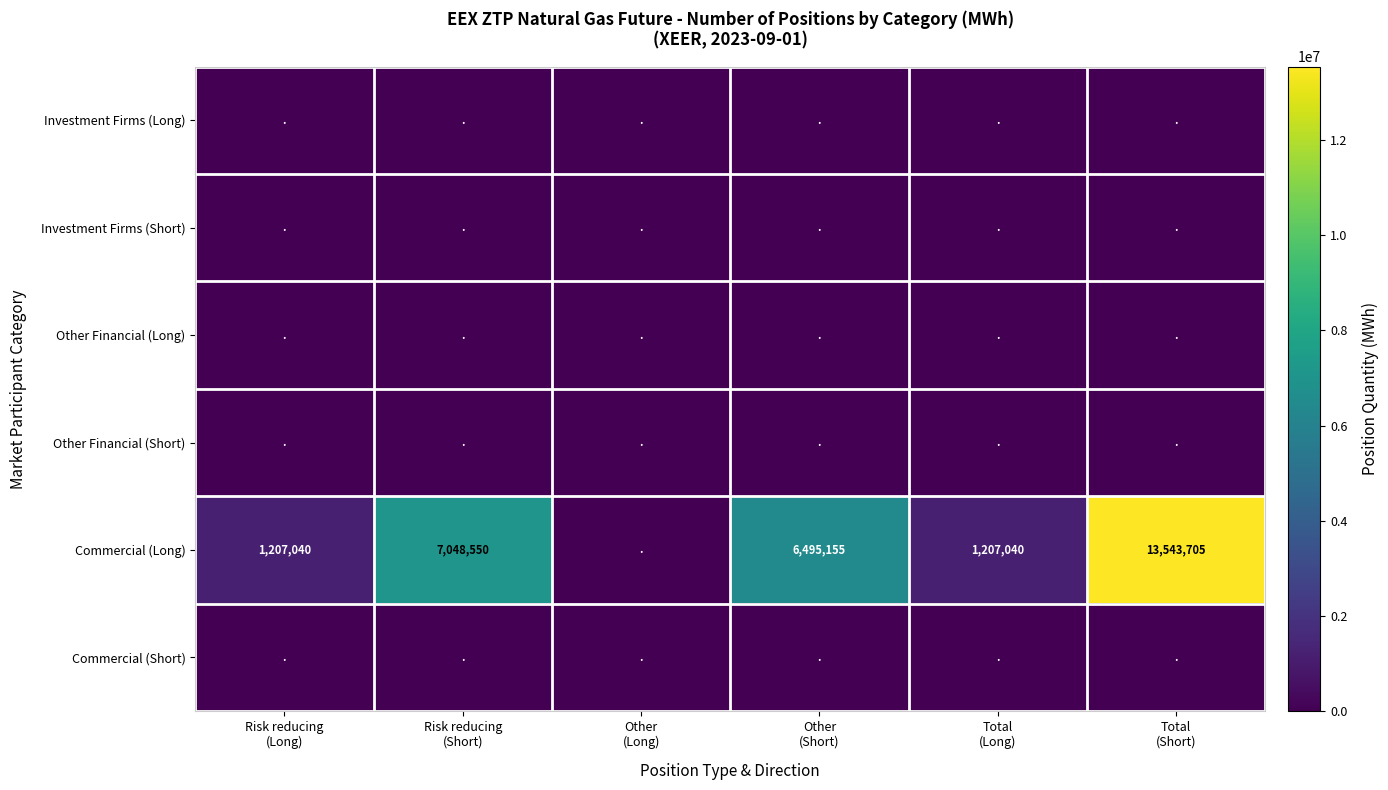

Is it true that Investment Firms (Long) equals 0 at Total (Short)?

True